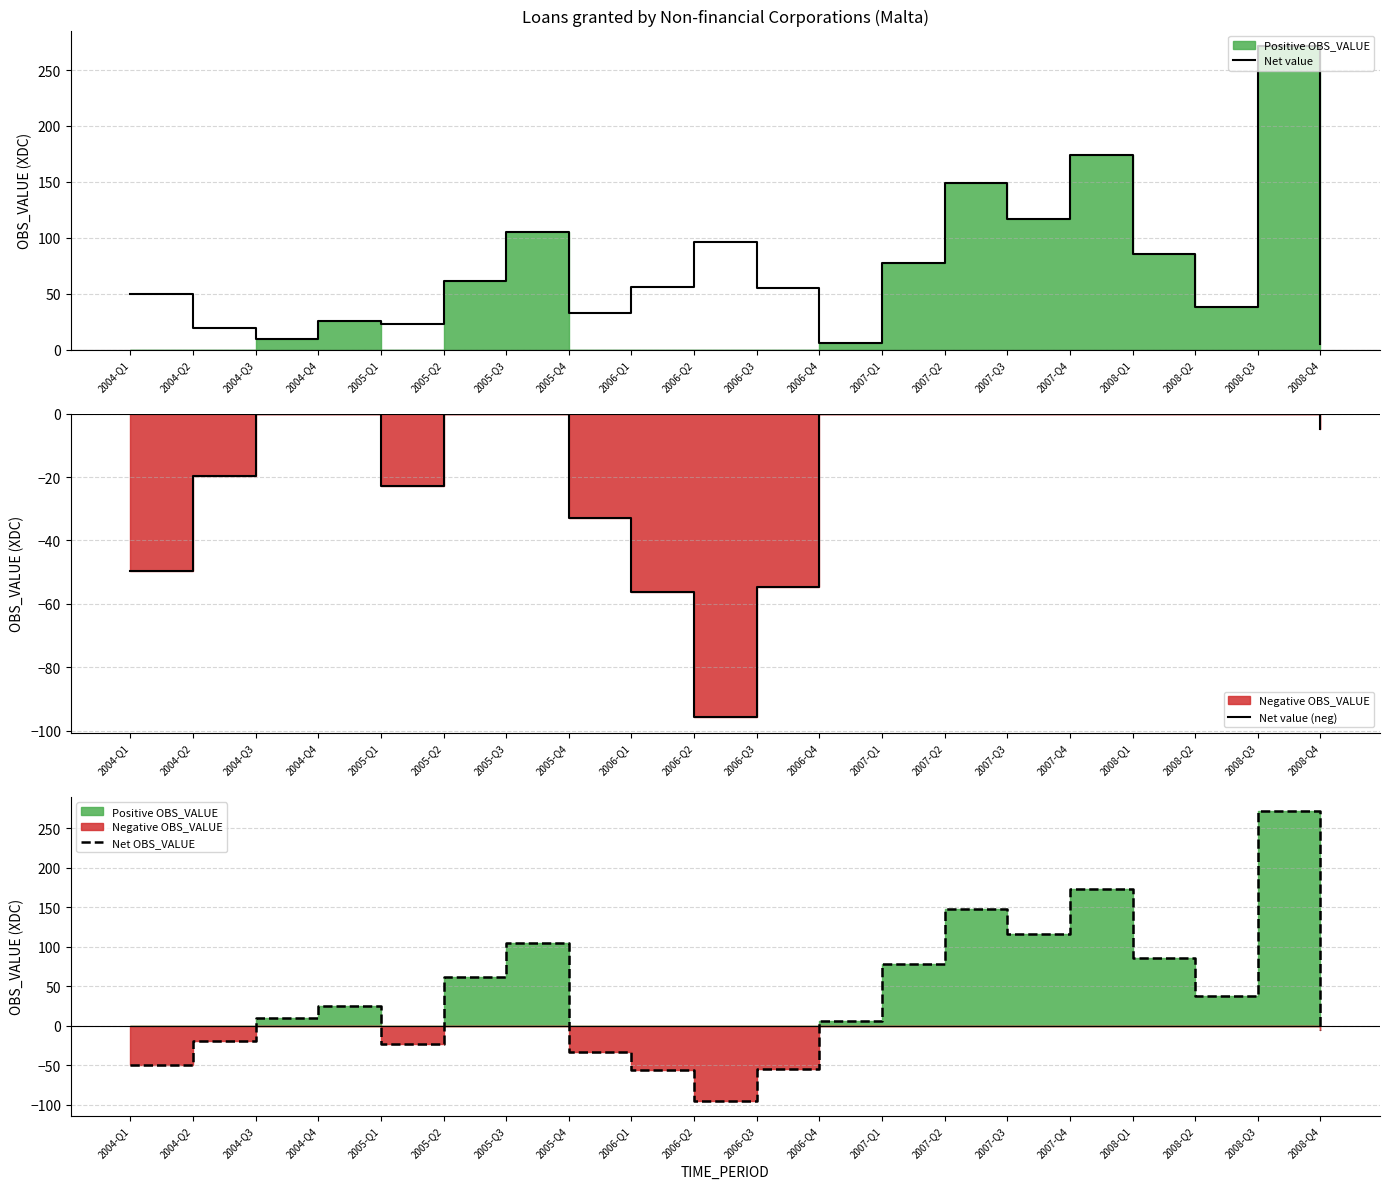

List the labels in order of Net value (neg) value, largest first.

2004-Q3, 2004-Q4, 2005-Q2, 2005-Q3, 2006-Q4, 2007-Q1, 2007-Q2, 2007-Q3, 2007-Q4, 2008-Q1, 2008-Q2, 2008-Q3, 2008-Q4, 2004-Q2, 2005-Q1, 2005-Q4, 2004-Q1, 2006-Q3, 2006-Q1, 2006-Q2